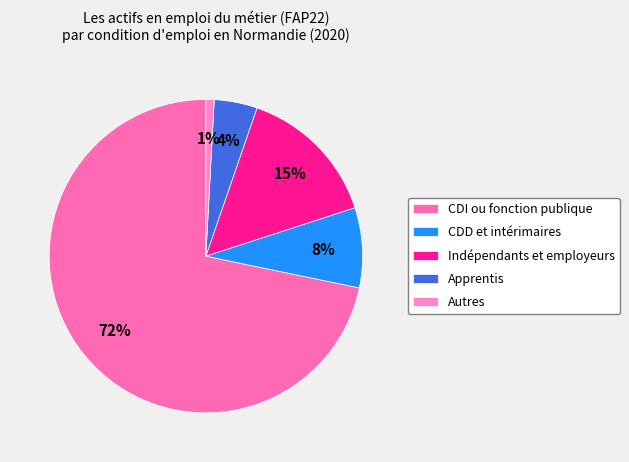

What percentage is the CDD et intérimaires slice, to the nearest percent?

8%